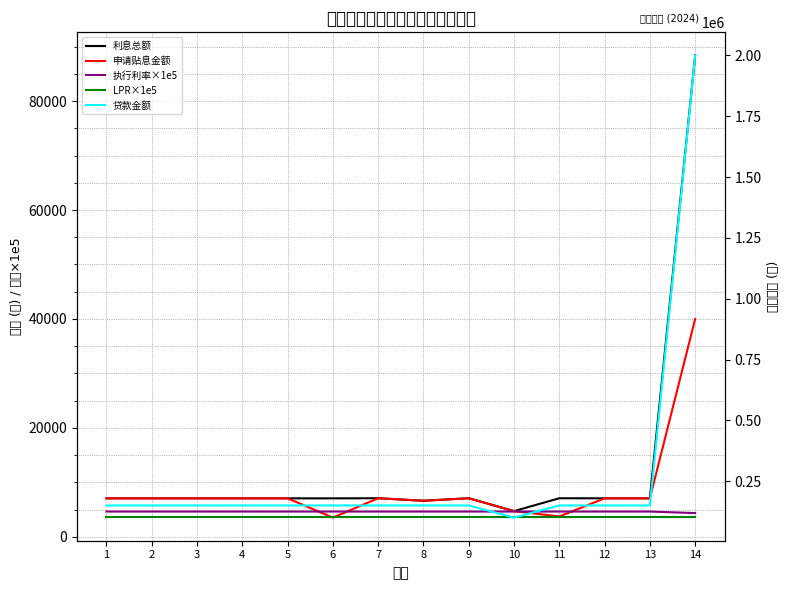

True or false: 执行利率×1e5 and 贷款金额 intersect in this chart.

False